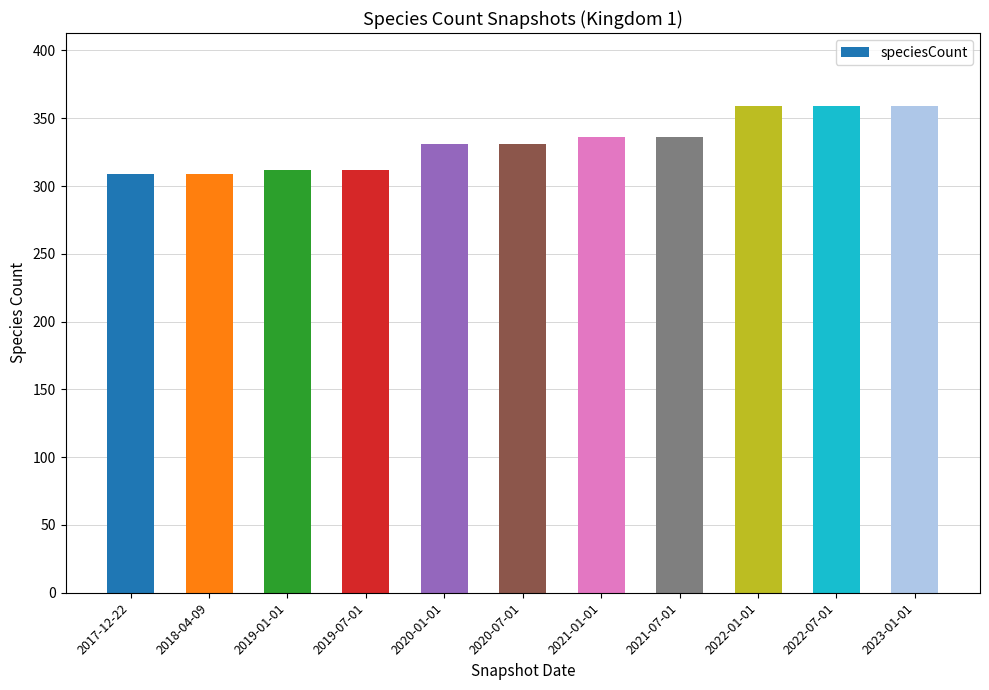

What is the greatest value displayed?

359